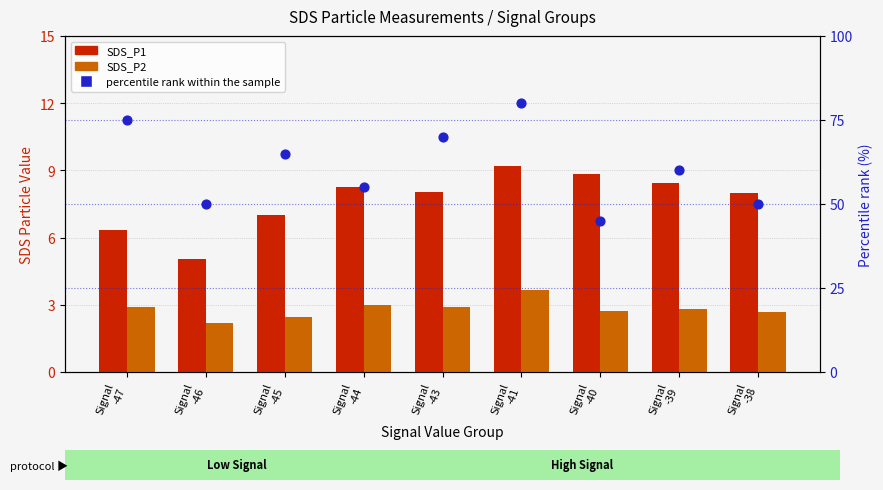

At how many categories does at least one series exceed 40?

9